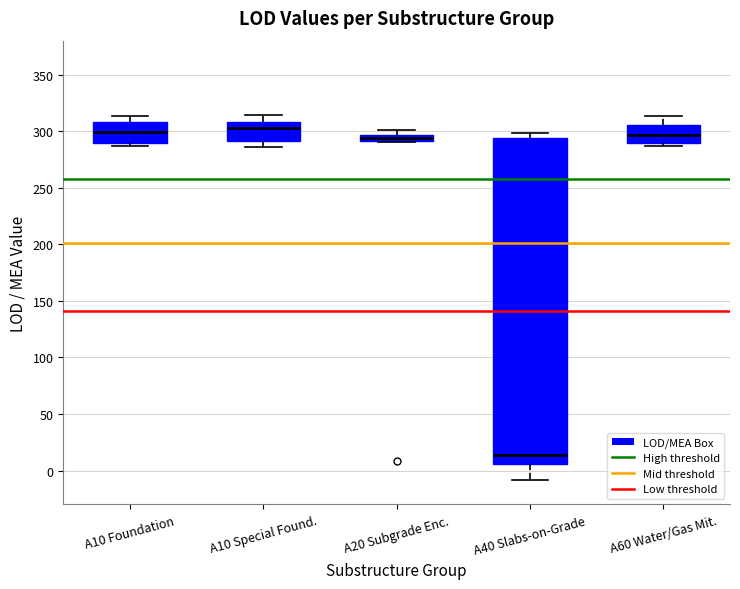

Where is the lower edge of the box for A10 Foundation on the y-axis? The values are not printed on the chart, so give them approximately, as read against the axis.

290